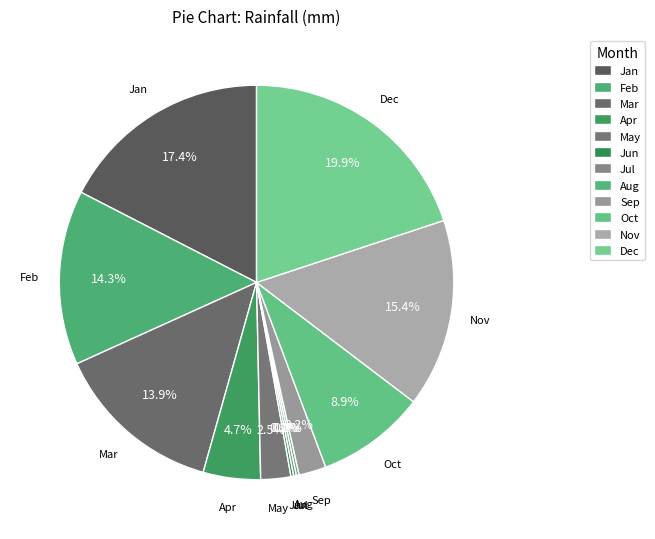

Rank the categories by value from highest to lowest.

Dec, Jan, Nov, Feb, Mar, Oct, Apr, May, Sep, Jun, Jul, Aug